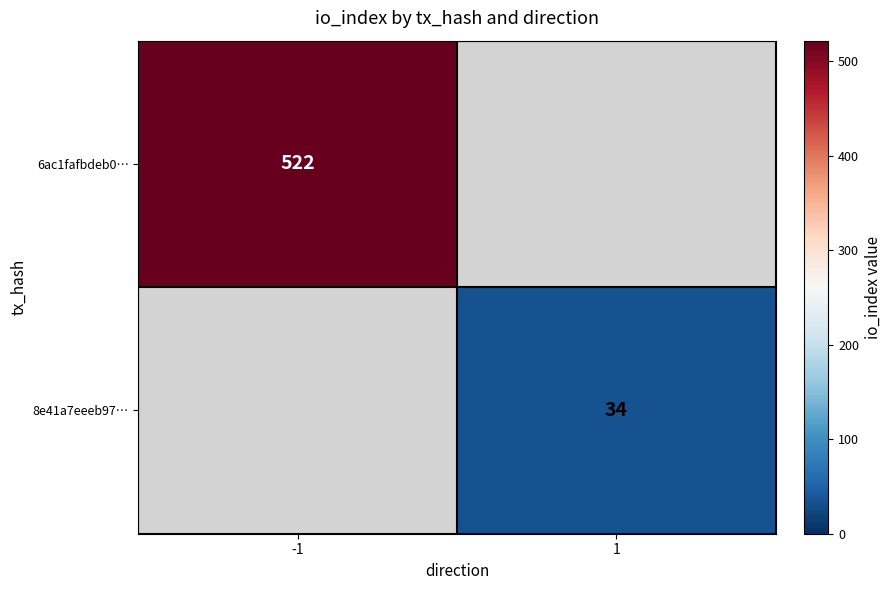

Is the value of 6ac1fafbdeb0… at -1 greater than the value of 8e41a7eeeb97… at 1?

Yes